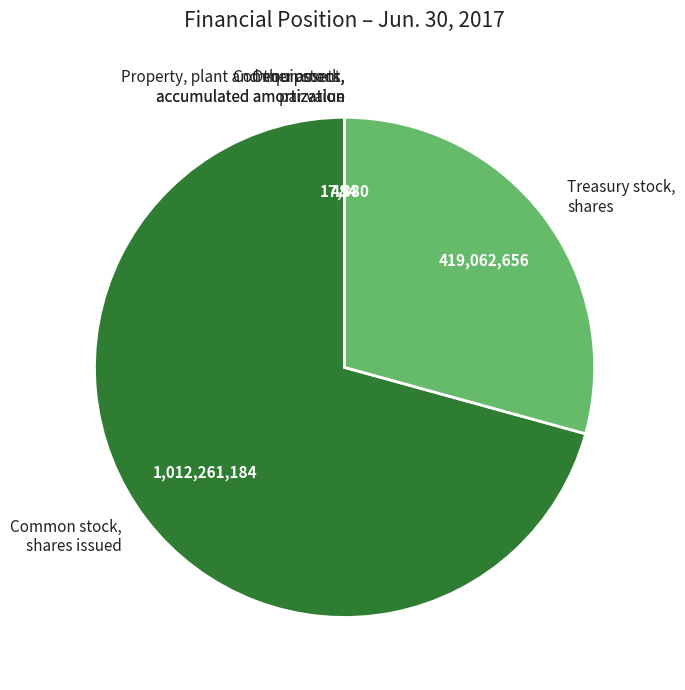

Does Common stock, shares issued represent more than half of the total?

Yes